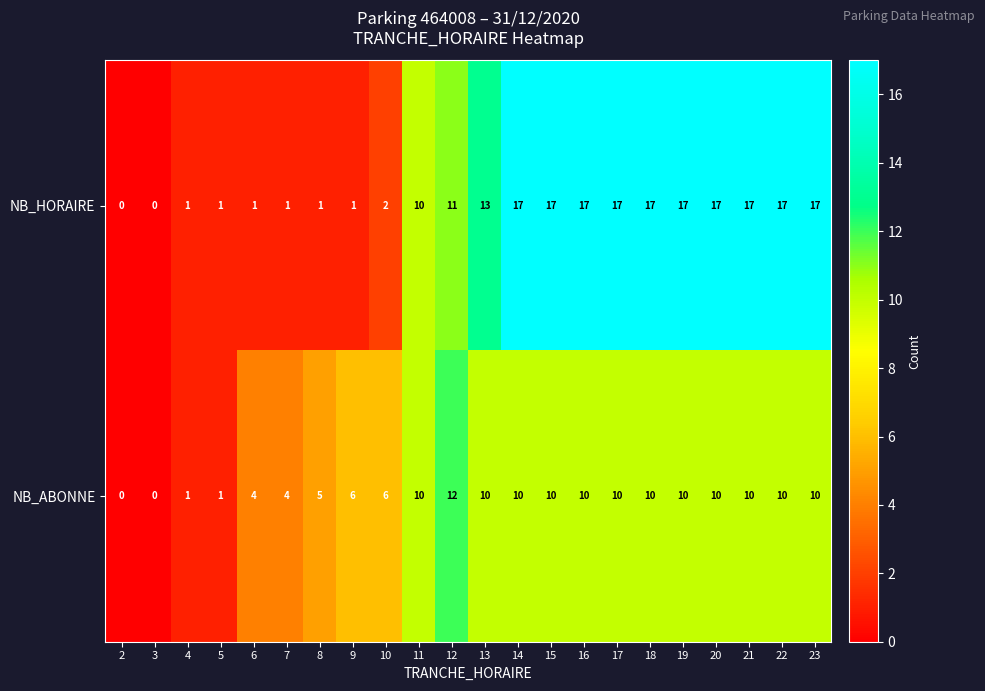

What is the difference between the maximum and minimum values in the NB_HORAIRE series?

17